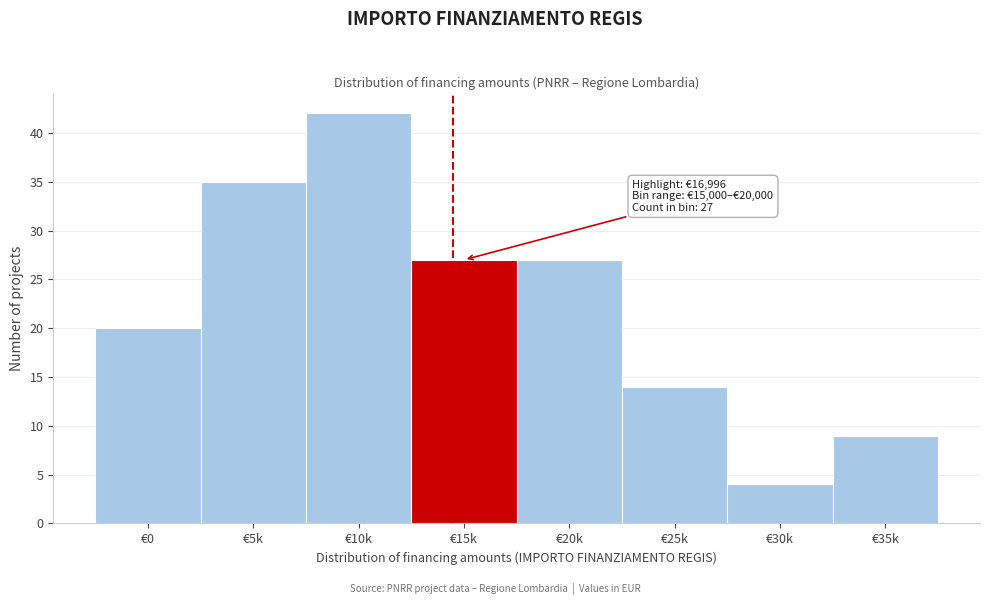

Reading left to right, transcribe all the data shown in this chart.

20	35	42	27	27	14	4	9